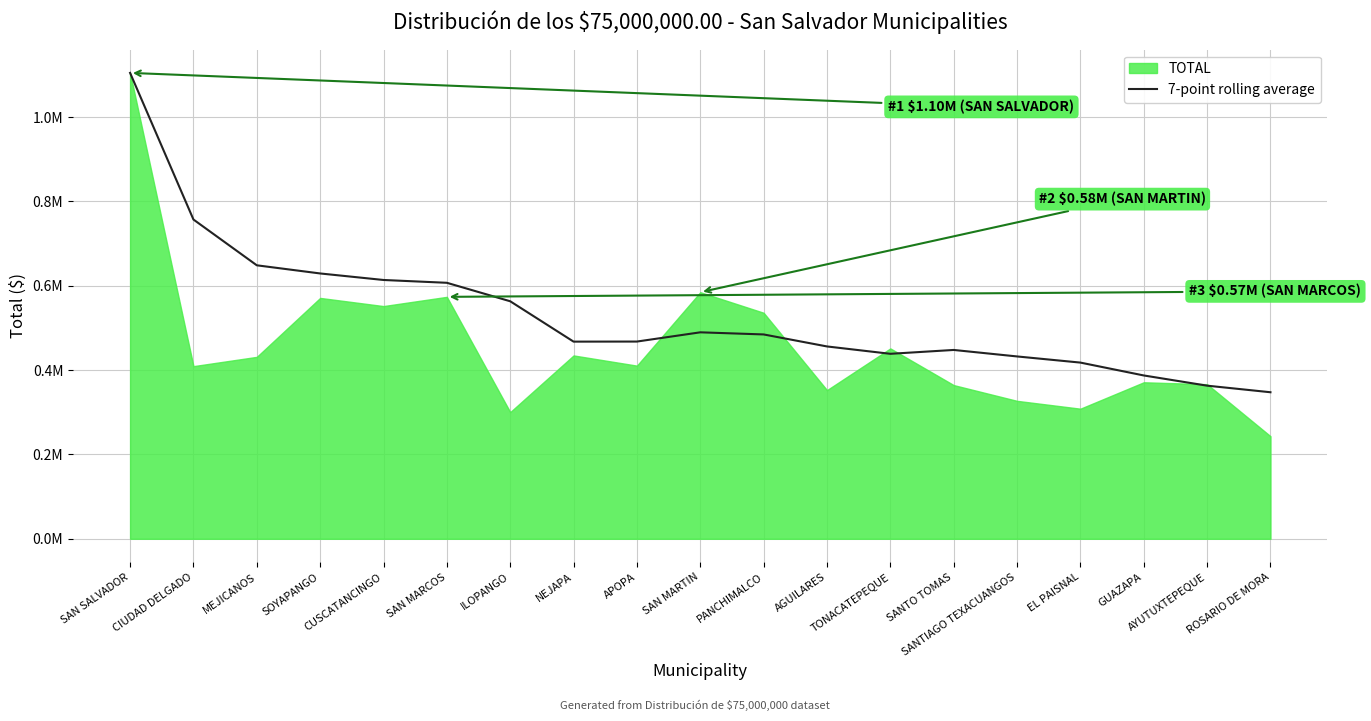

What is the average value?

532694.9